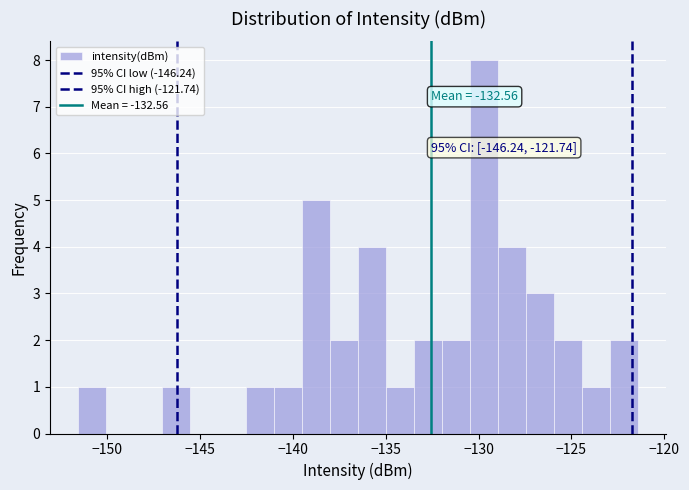

Read against the x-axis, roughly where is the centre of the tallest bar?

-129.5